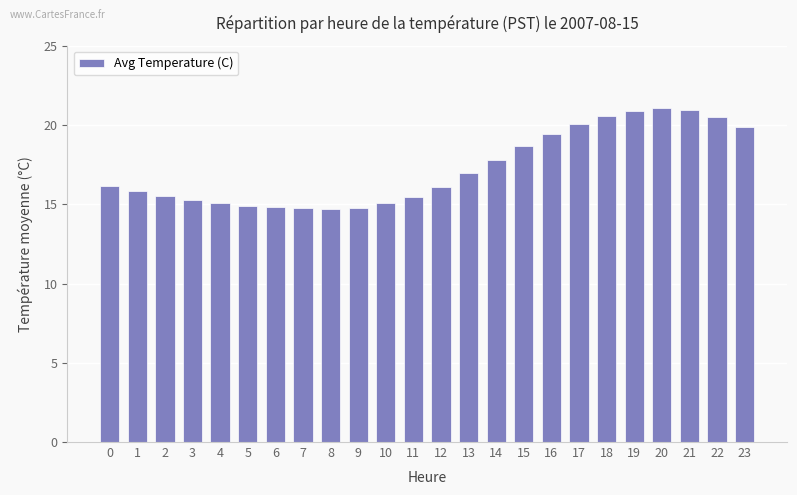

True or false: the data shows 15.5 at 2.

True